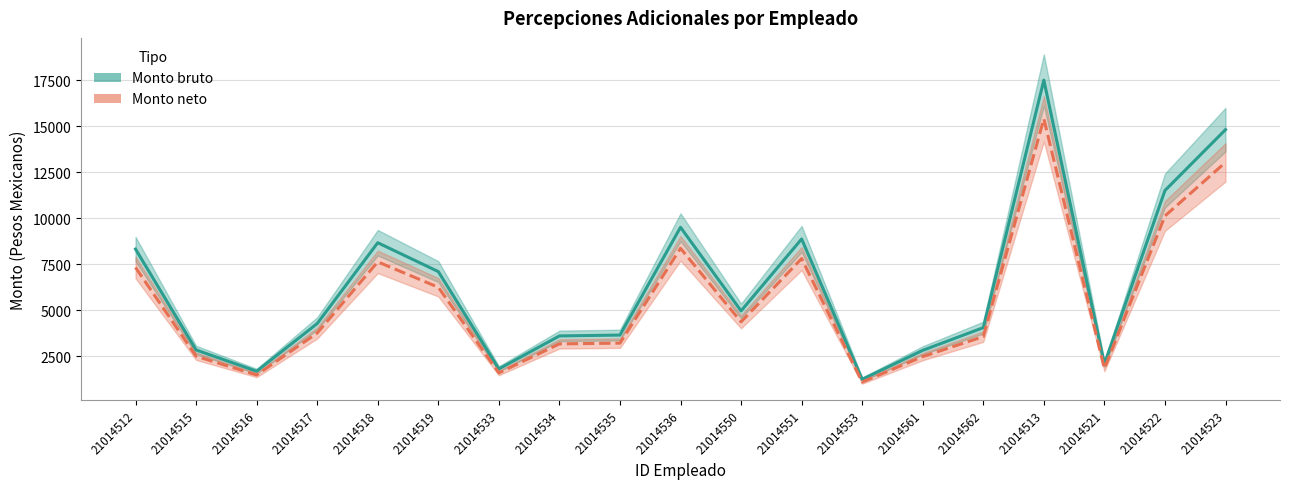

What is the average value of the Monto bruto series?

6281.1